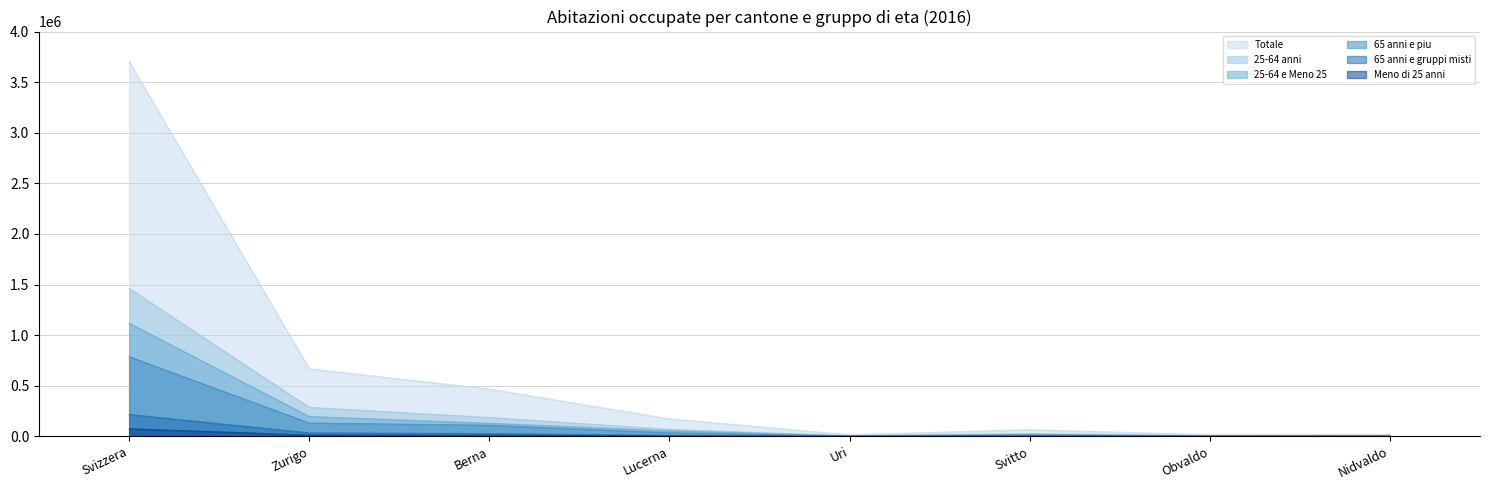

The value of 25-64 anni at Svizzera is 1461489. True or false?

True